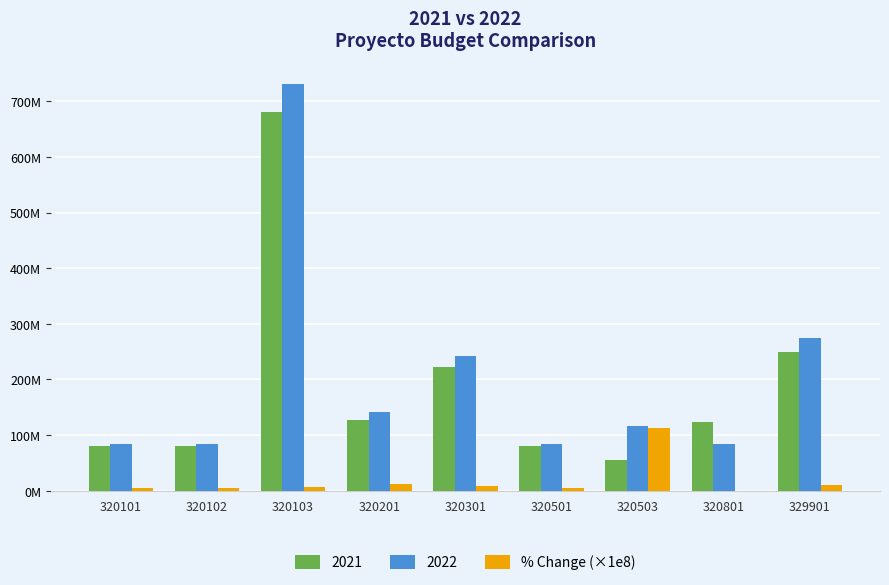

What is the difference between the values at 329901 and 320201?

1793393.3